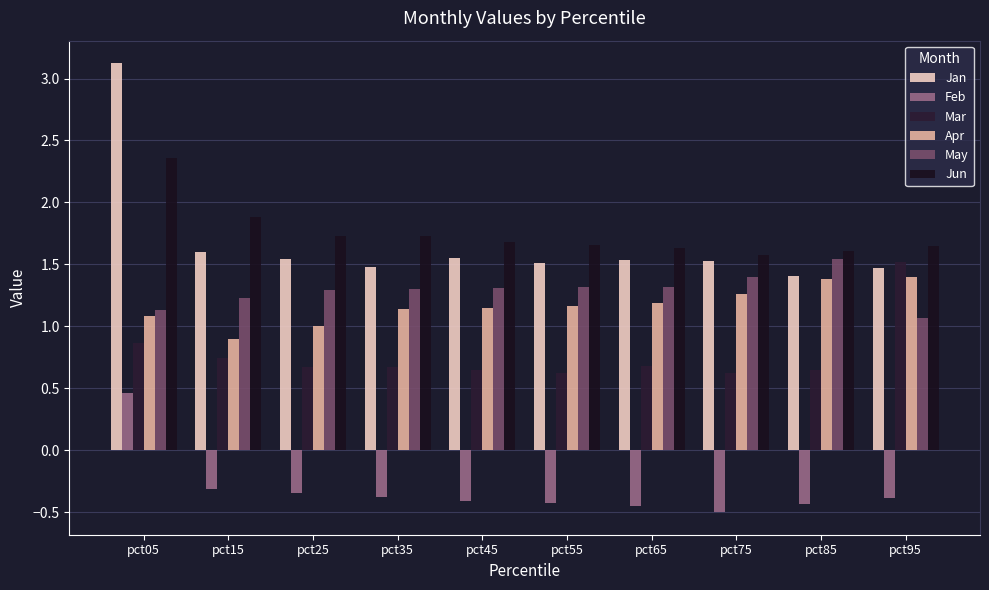

Rank the categories by May value from highest to lowest.

pct85, pct75, pct55, pct65, pct45, pct35, pct25, pct15, pct05, pct95